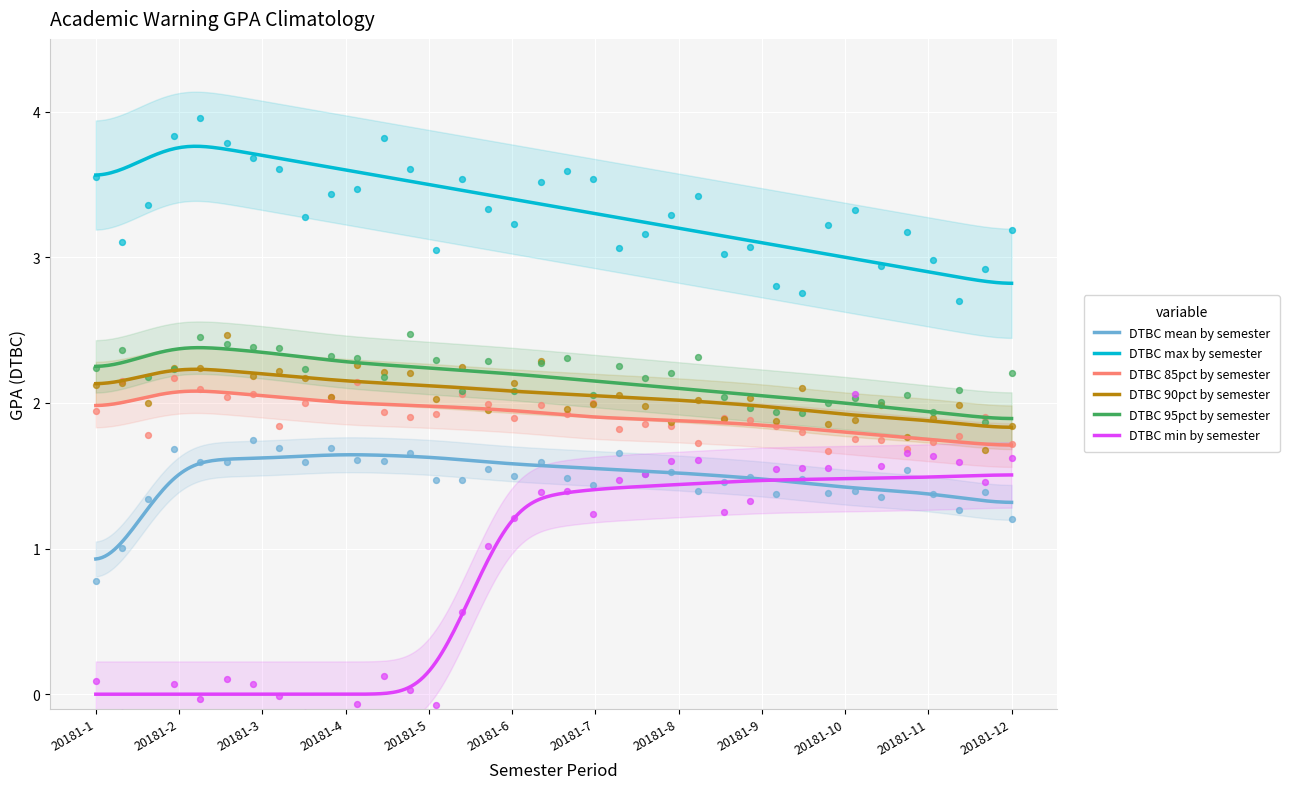

At how many categories does at least one series exceed 2?

12